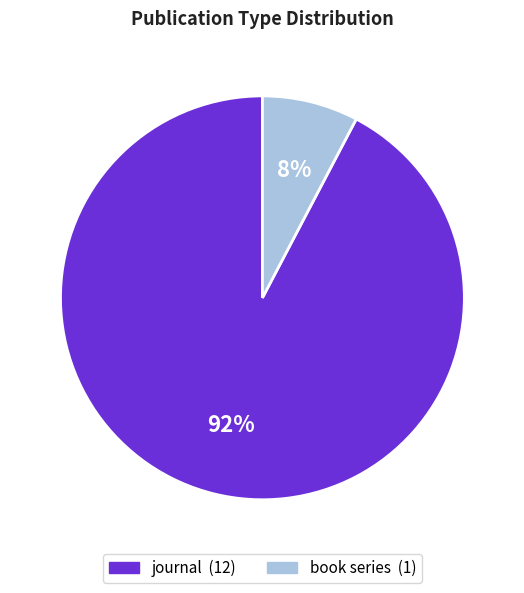

Which slice represents more than half of the pie?

journal